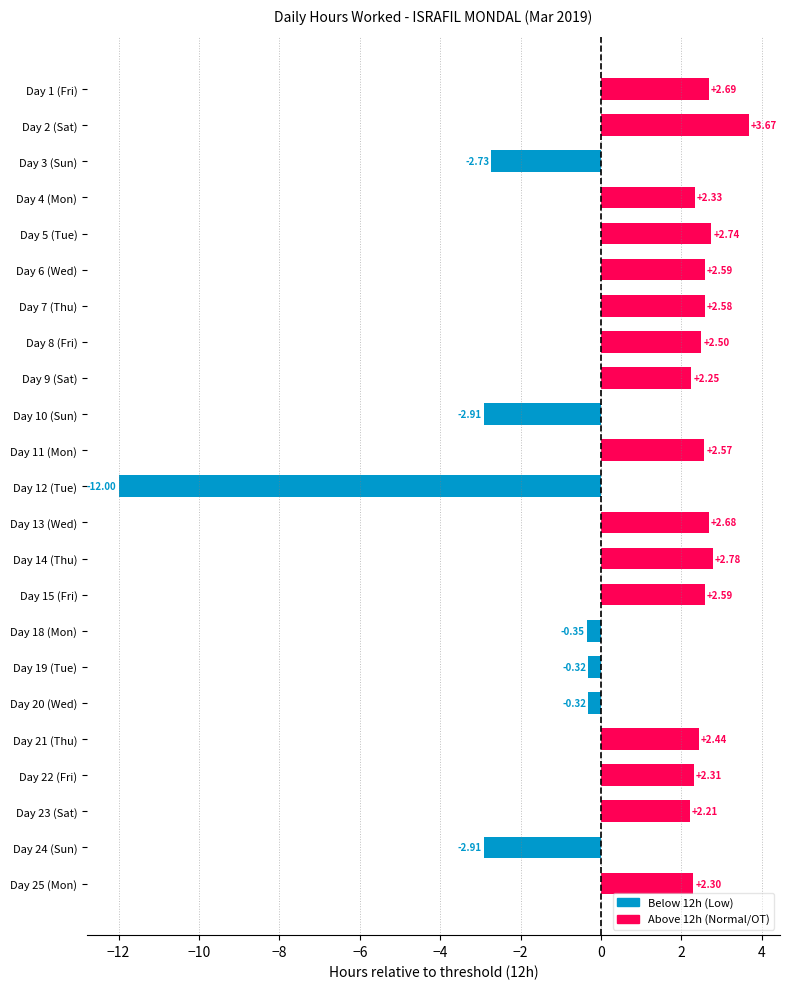

What is the change in value from Day 23 (Sat) to Day 24 (Sun)?

-5.1